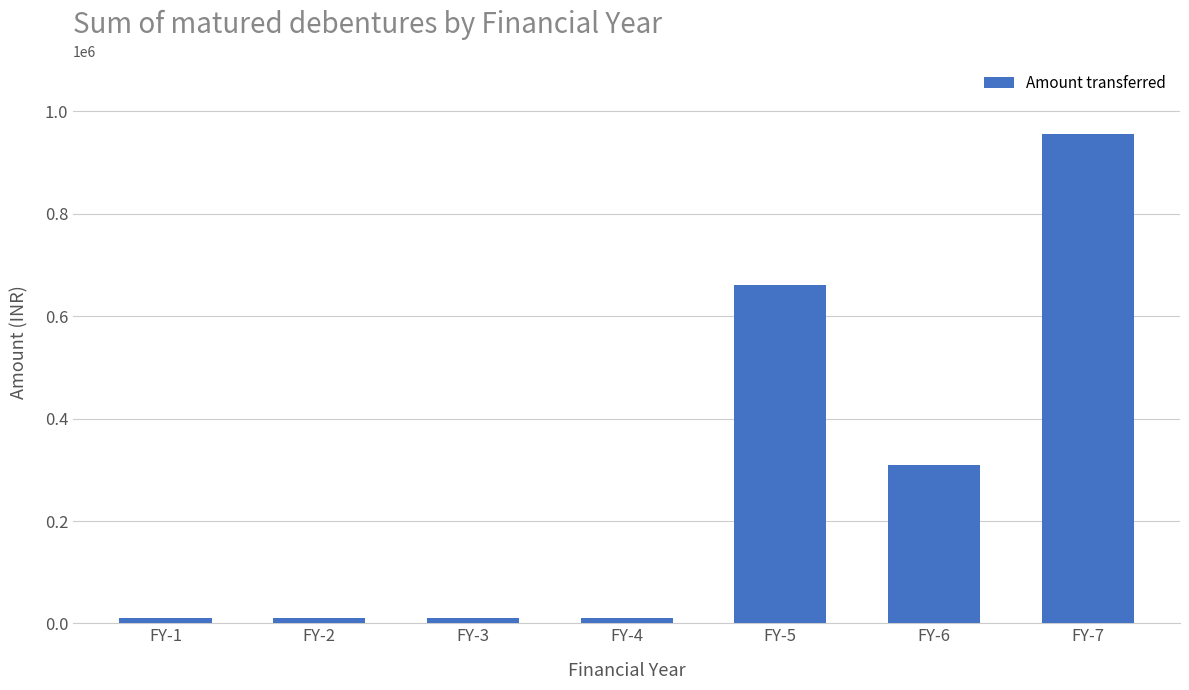

What is the approximate value at FY-4?

10000